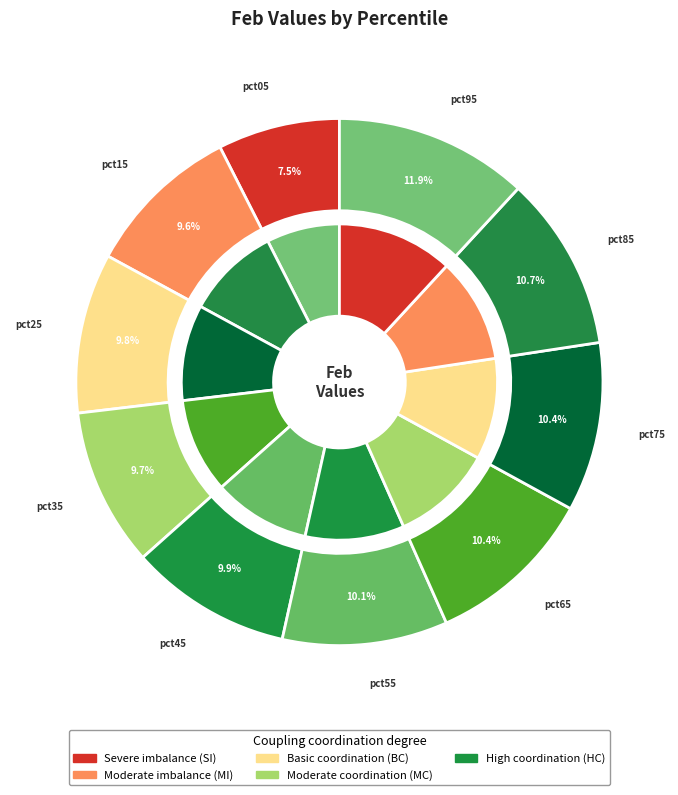

What is the largest slice in the pie chart?

pct95